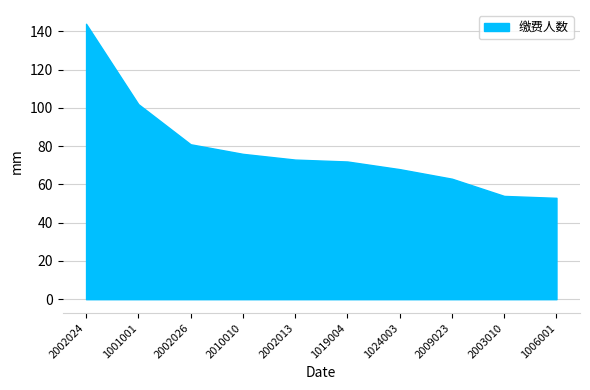

Which series has the largest range (max minus min)?

缴费人数